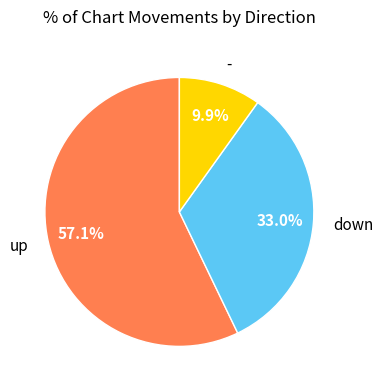

What is the total percentage of down and -?

42.9%